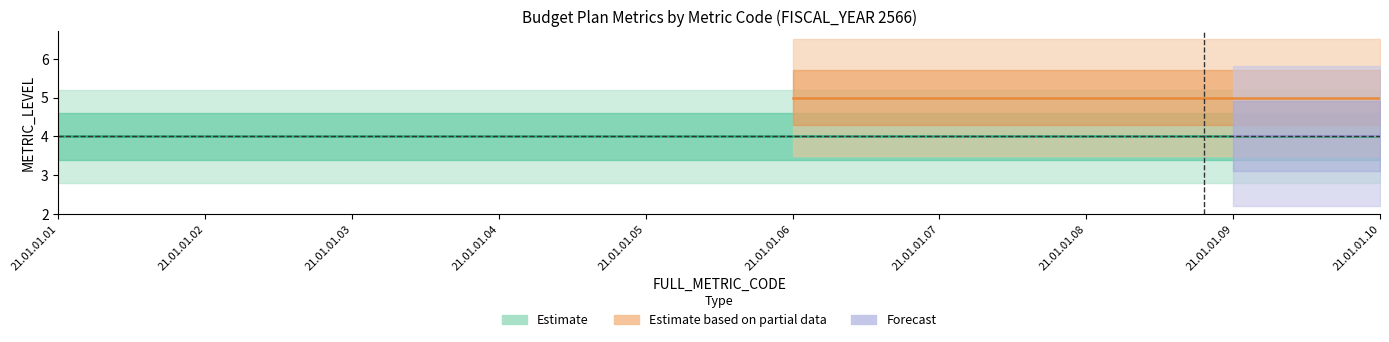

How many data points in Estimate are above 3?

4